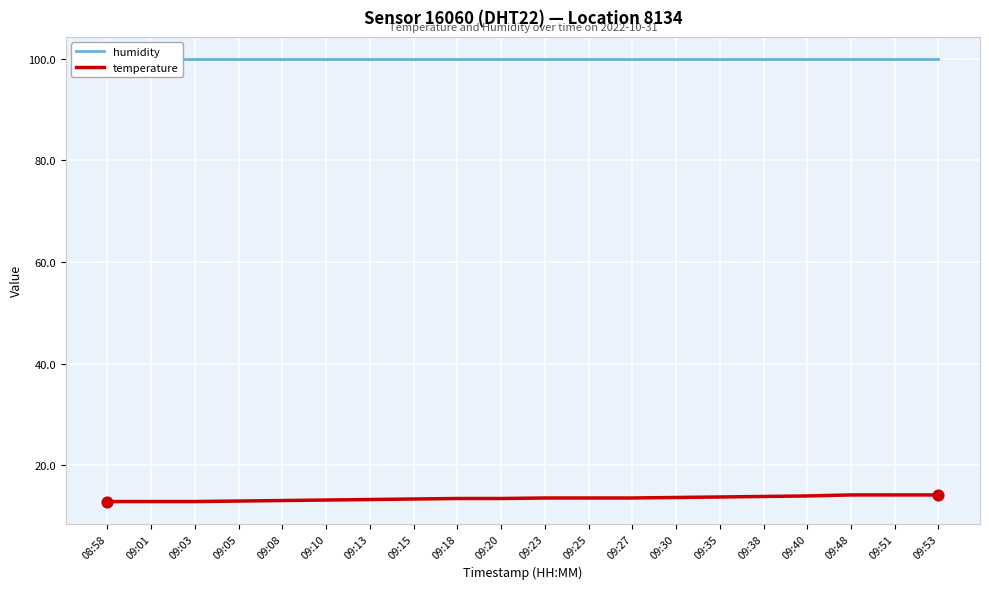

What are all the series names shown in the legend?

humidity, temperature